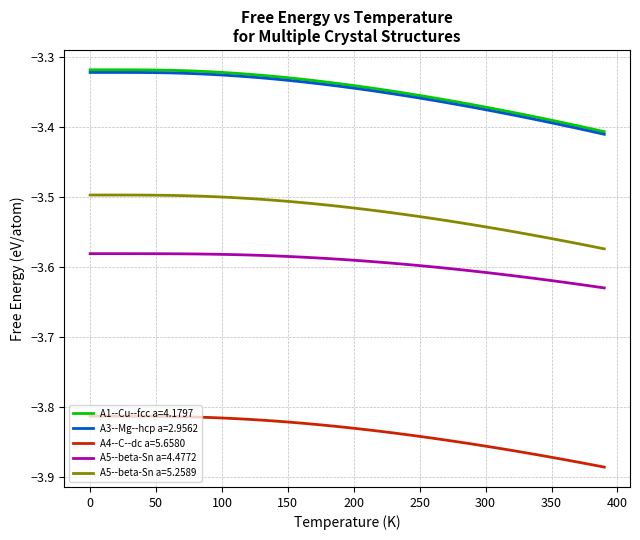

True or false: A4--C--dc a=5.6580 and A5--beta-Sn a=5.2589 cross at least once.

False